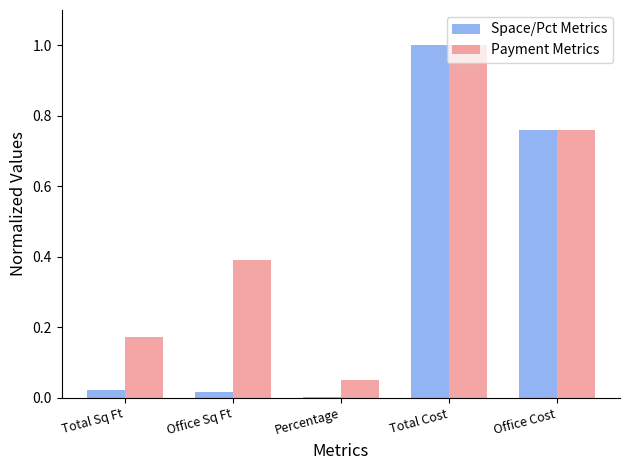

At which category is the sum across all series the highest?

Total Cost